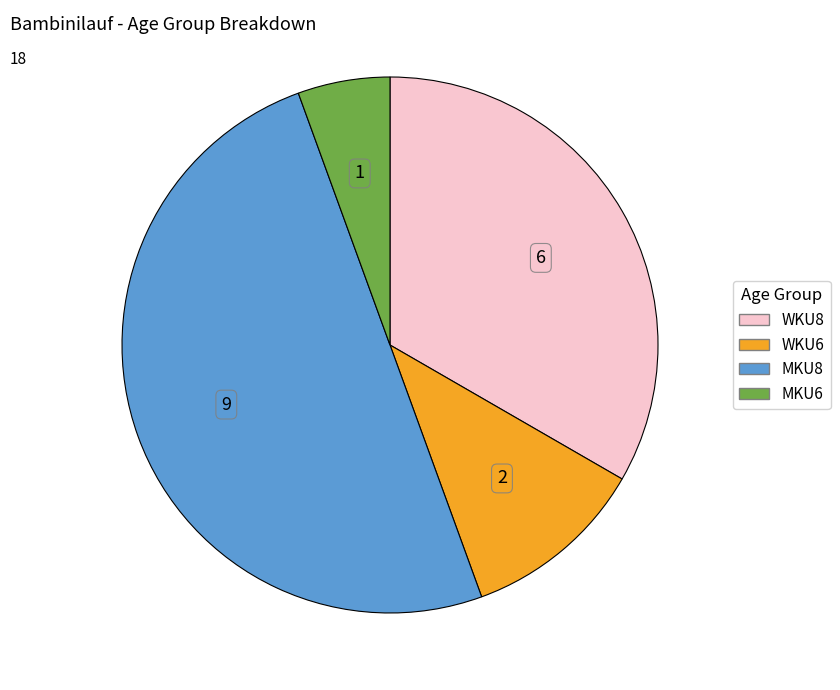

Which category has the smallest portion of the pie?

MKU6